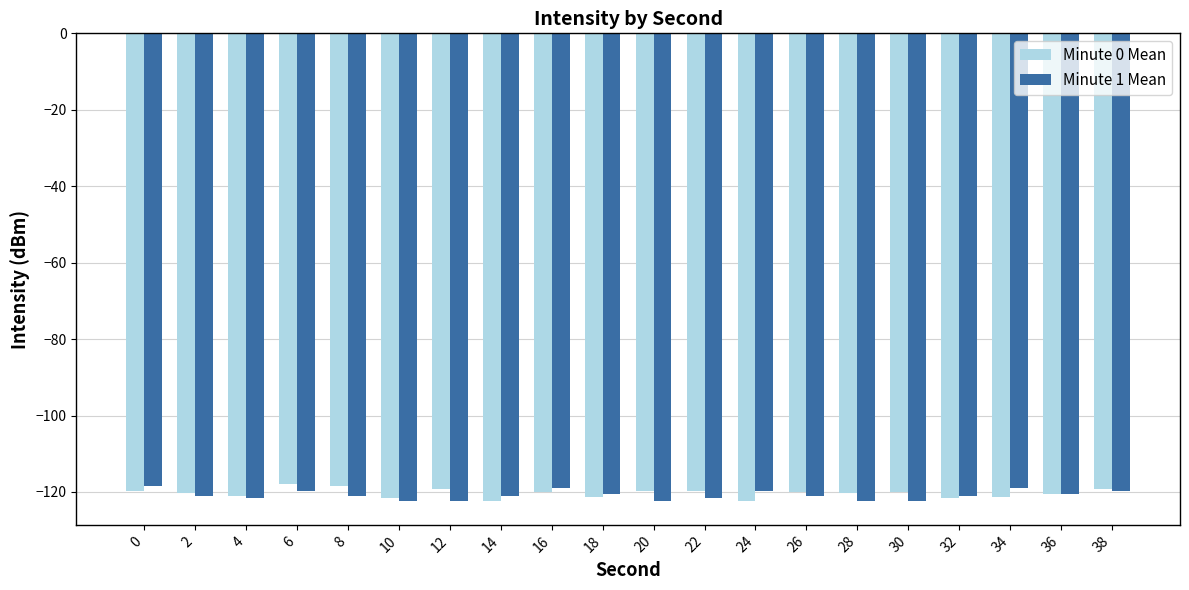

The Minute 0 Mean series shows -121.5 at 32. True or false?

True